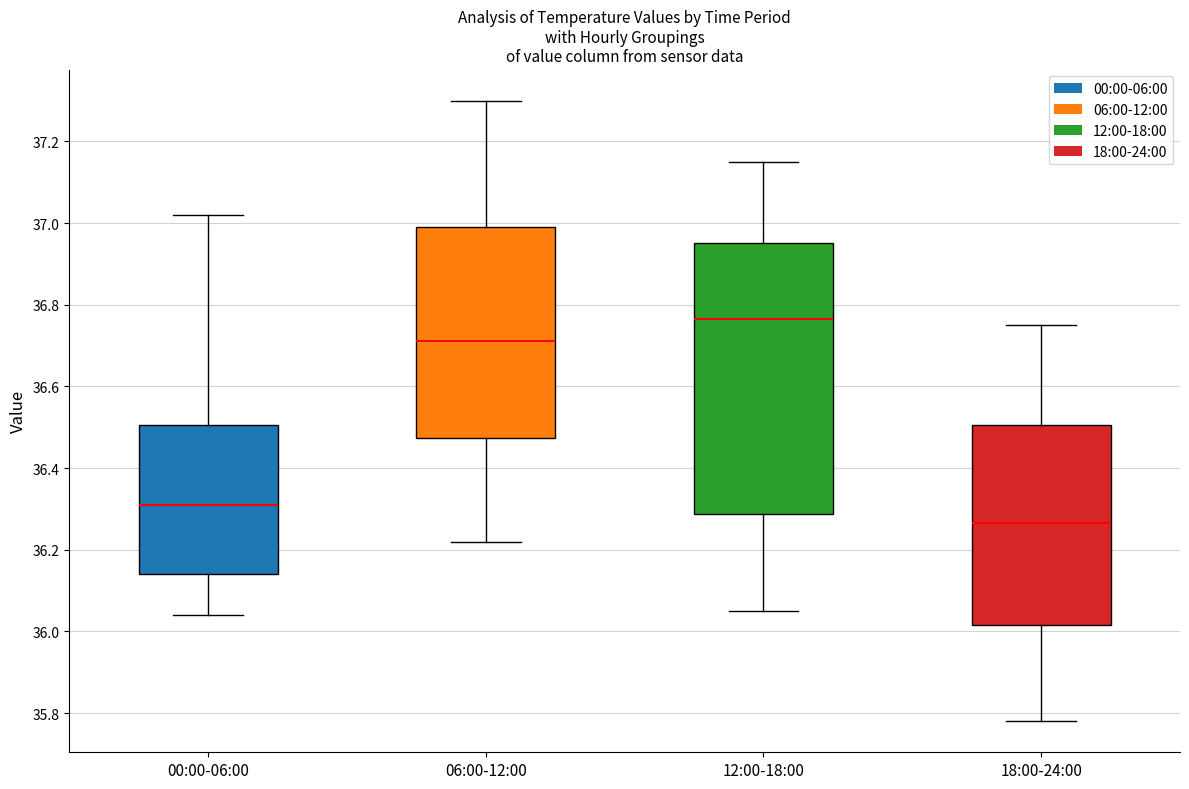

Reading left to right, transcribe this box plot: for each box, give where its median line is, the range the box spans, and where its two whiskers end, as read against the y-axis. The values are not printed on the chart, so give them approximately, as read against the axis.

00:00-06:00: median 36.32, box 36.14 to 36.50, whiskers 36.04 to 37.02
06:00-12:00: median 36.72, box 36.48 to 37.00, whiskers 36.22 to 37.30
12:00-18:00: median 36.76, box 36.28 to 36.96, whiskers 36.06 to 37.16
18:00-24:00: median 36.26, box 36.02 to 36.50, whiskers 35.78 to 36.76